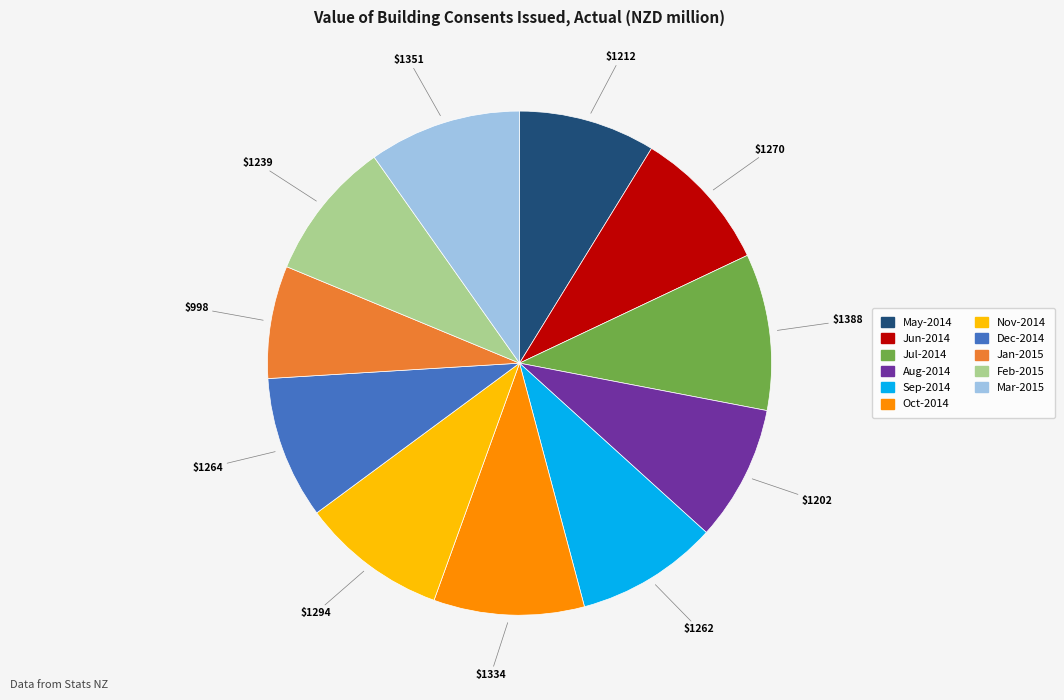

Between Aug-2014 and Mar-2015, which is larger?

Mar-2015